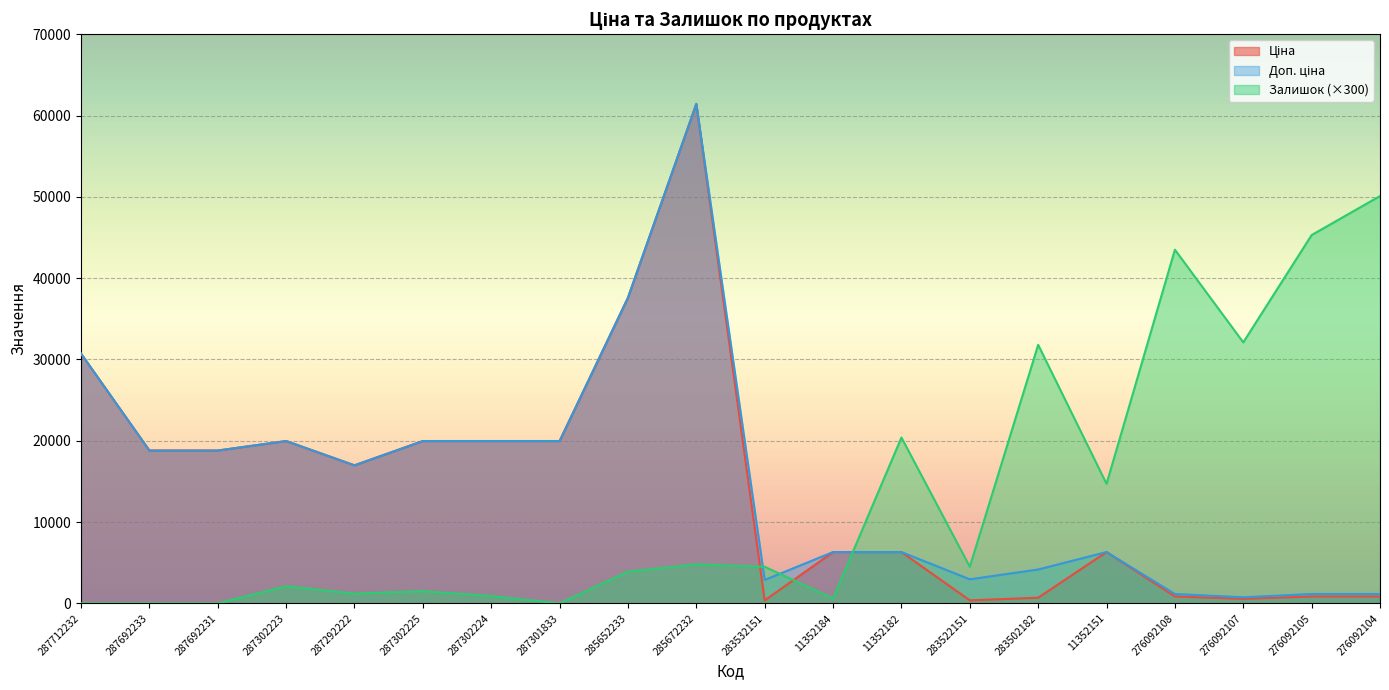

Which series has the largest range (max minus min)?

Ціна